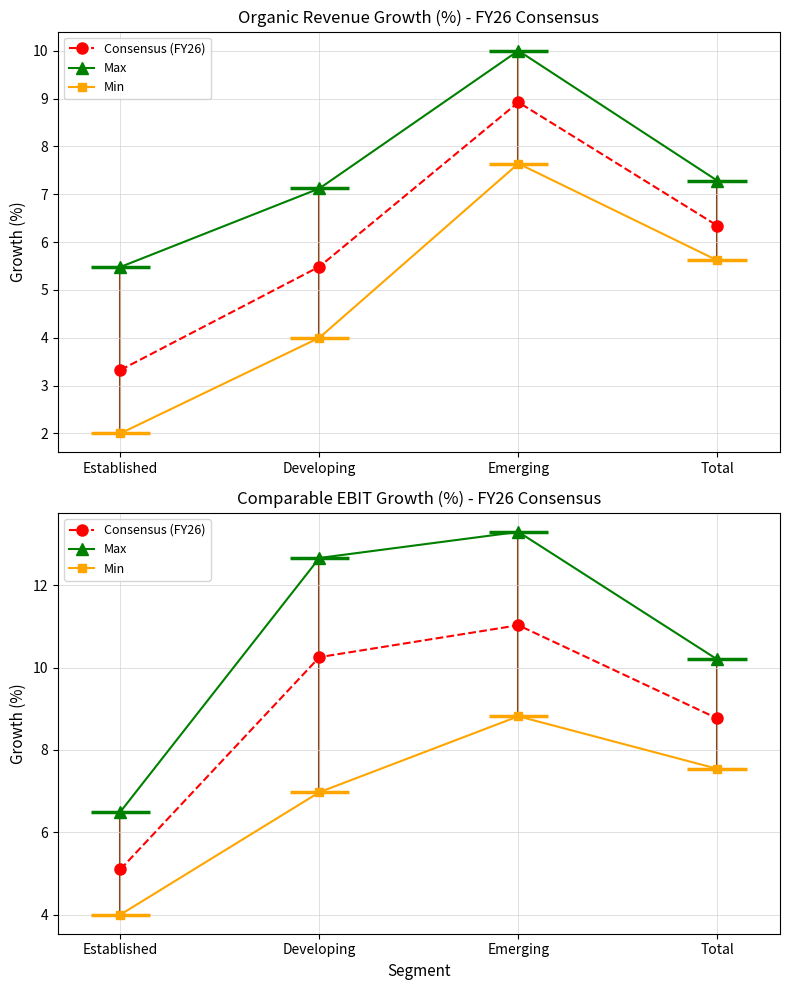

What is the sum of the Max values at Developing and Emerging?

26.0